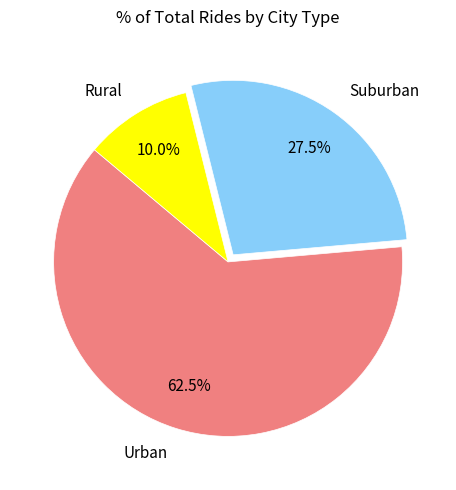

To the nearest percent, what is the difference between the largest and smallest slice percentages?

52%